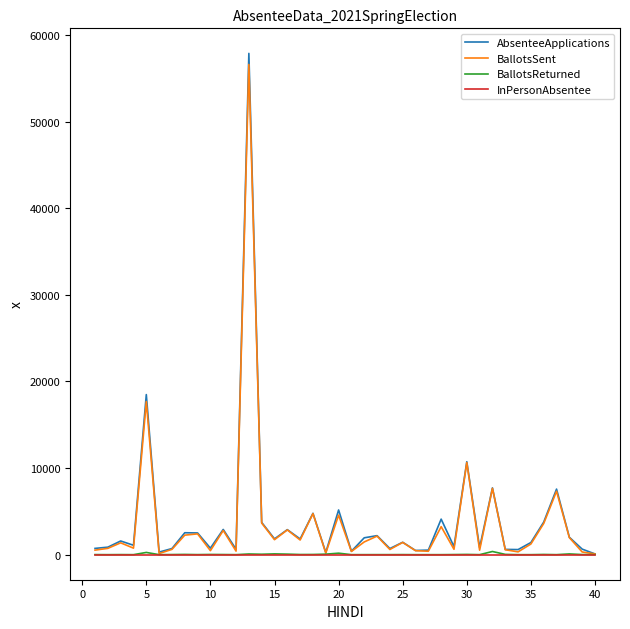

Which series has the widest spread of values?

AbsenteeApplications